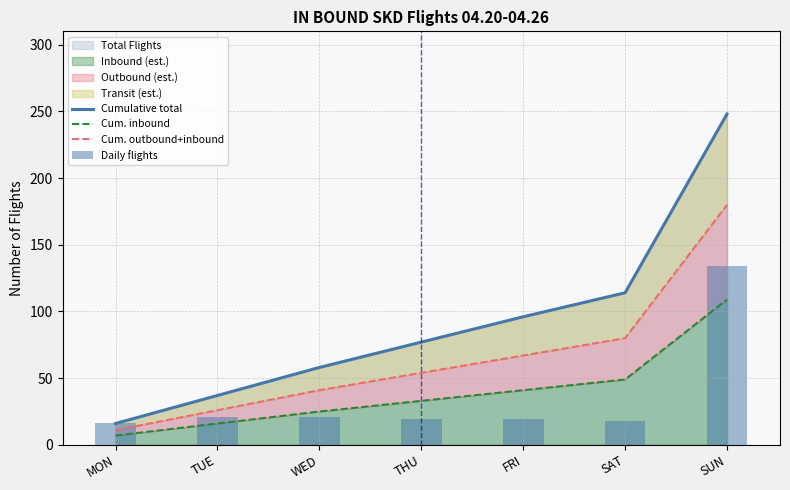

What is the total value across all series at MON?

50